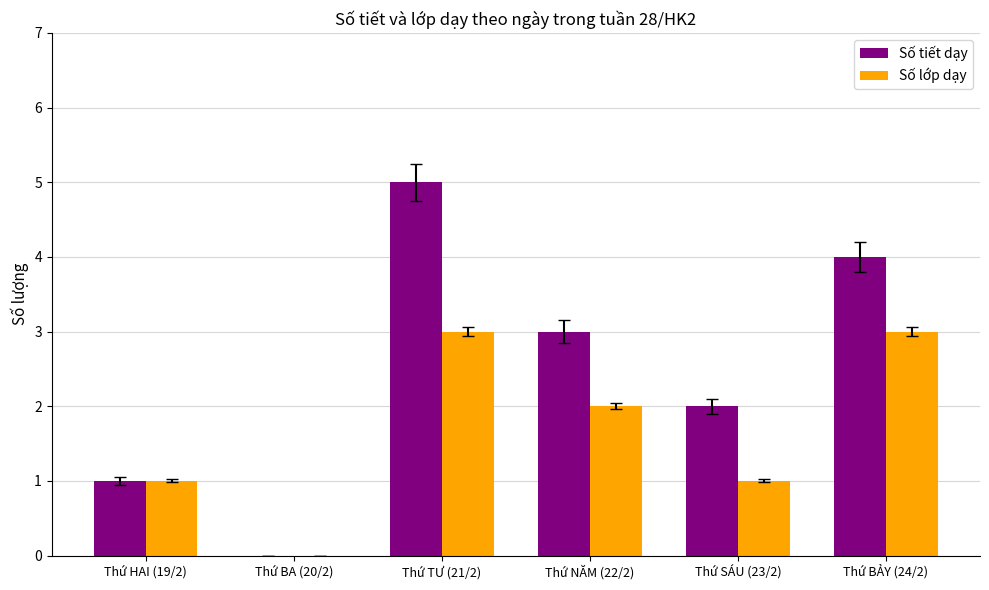

What is the total value across all series at Thứ BẢY (24/2)?

7